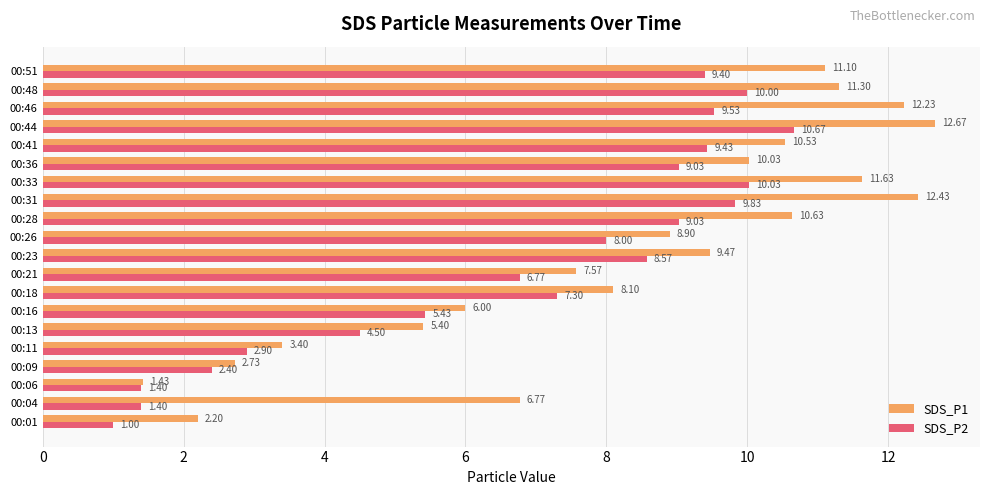

Which series has the largest range (max minus min)?

SDS_P1